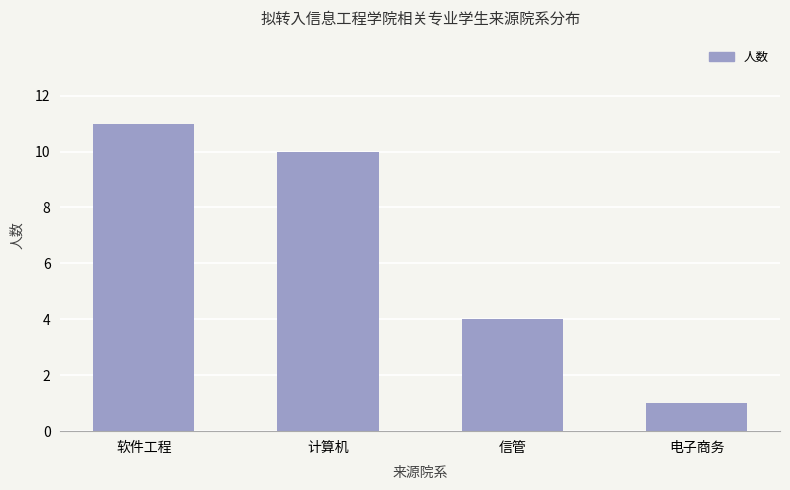

What is the maximum value shown in the chart?

11